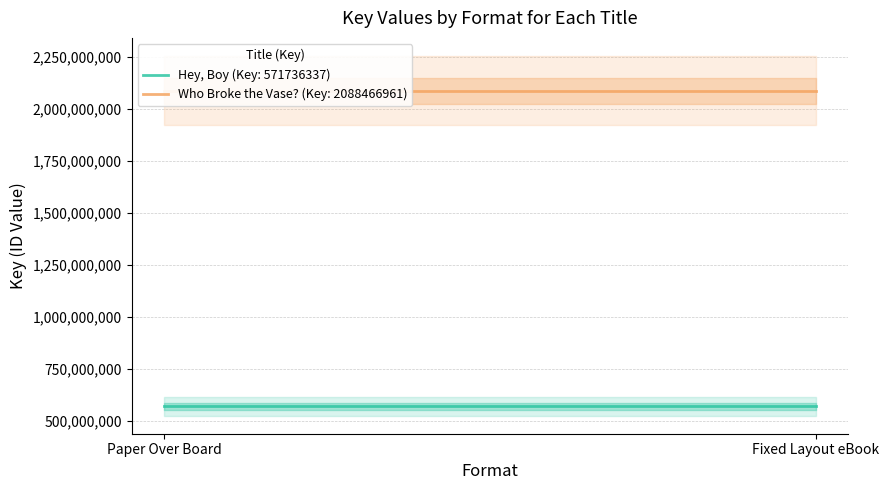

Reading left to right, extract all data points from this chart.

Hey, Boy (Key: 571736337): Paper Over Board=571736337	Fixed Layout eBook=571736337
Who Broke the Vase? (Key: 2088466961): Paper Over Board=2088466961	Fixed Layout eBook=2088466961